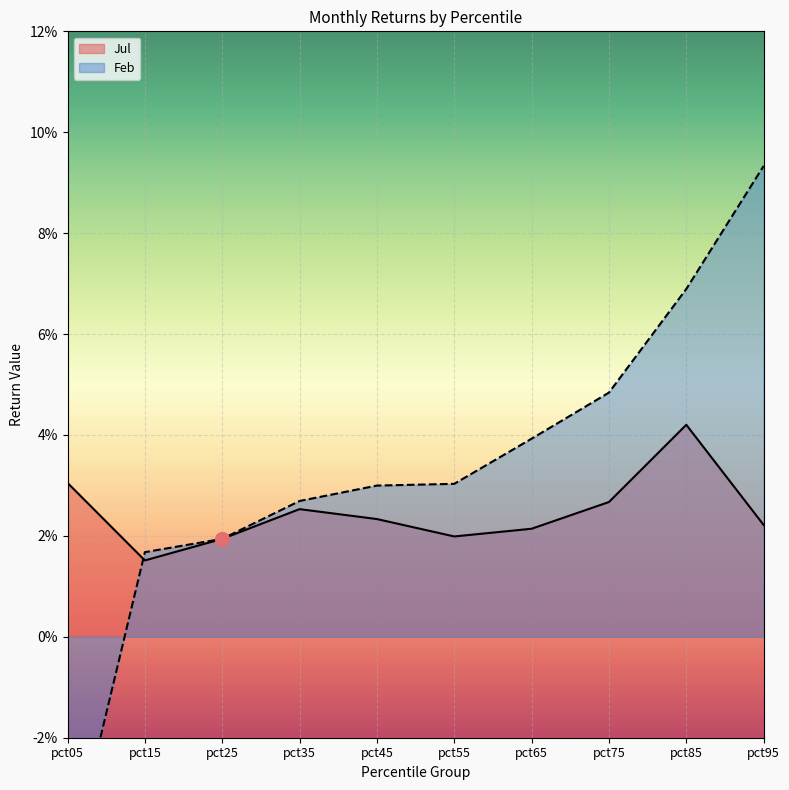

The value at pct65 is 0.0. True or false?

False